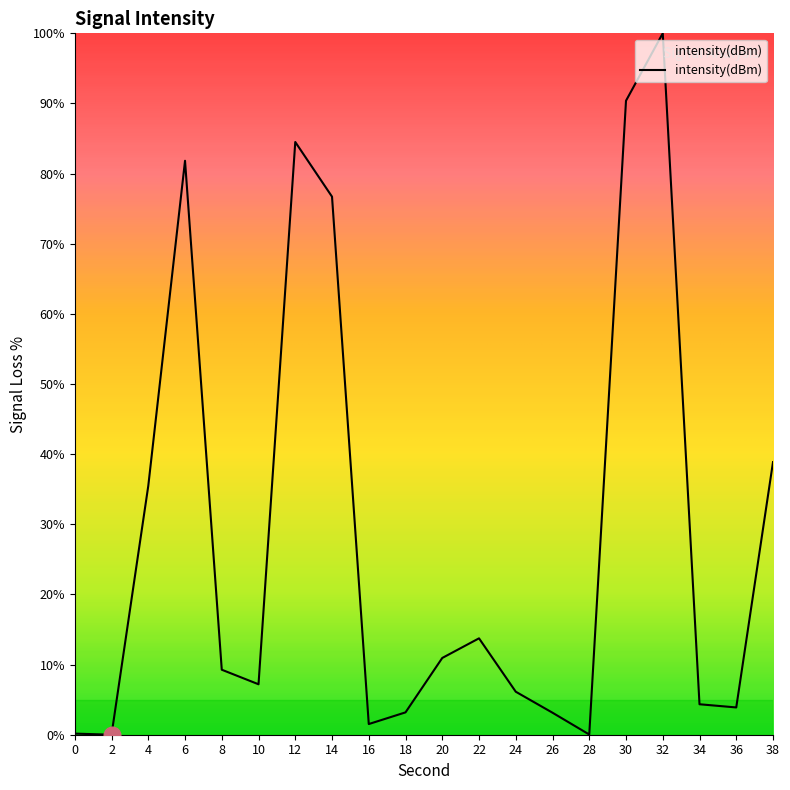

True or false: the data shows 81.8 at 6.

True